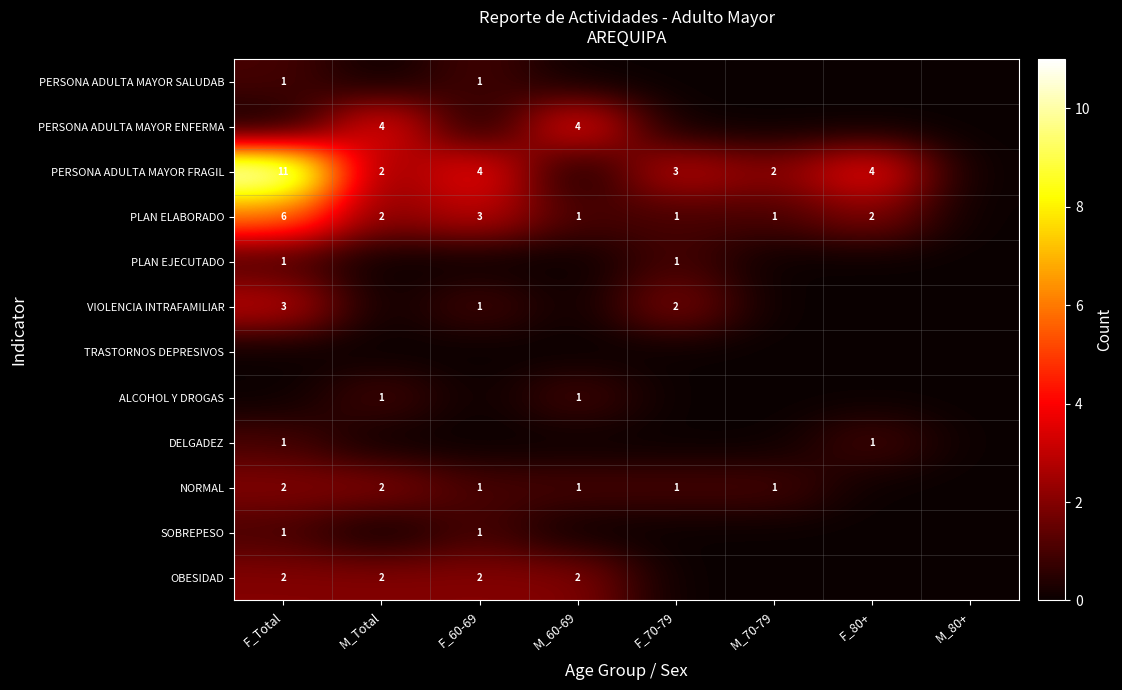

The PERSONA ADULTA MAYOR FRAGIL series shows 4 at F_80+. True or false?

True